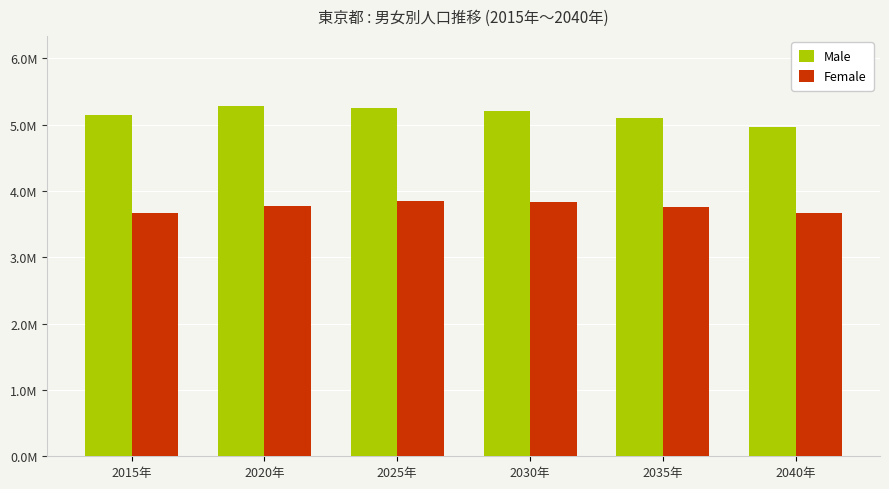

What is the sum of the Male values at 2040年 and 2030年?

10164346